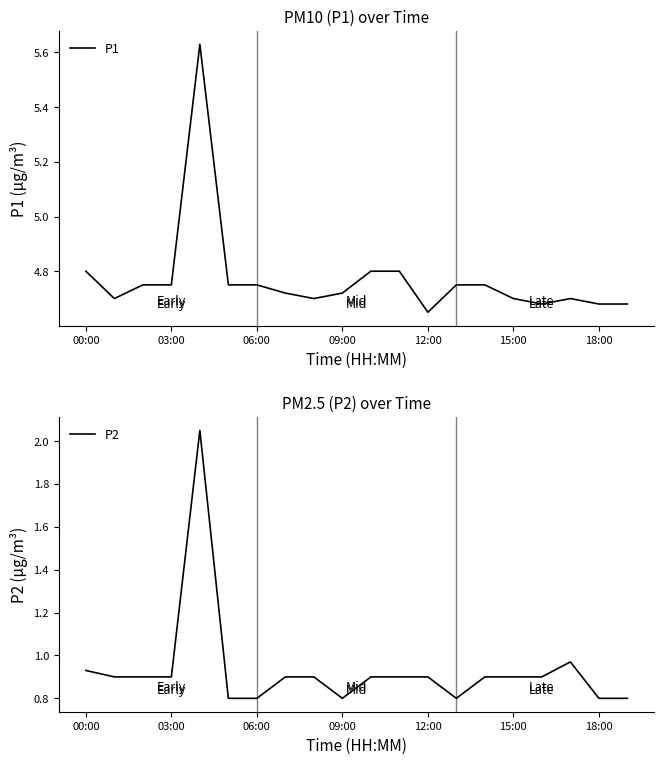

What is the value of the P2 point at the 4th from the left?

0.9